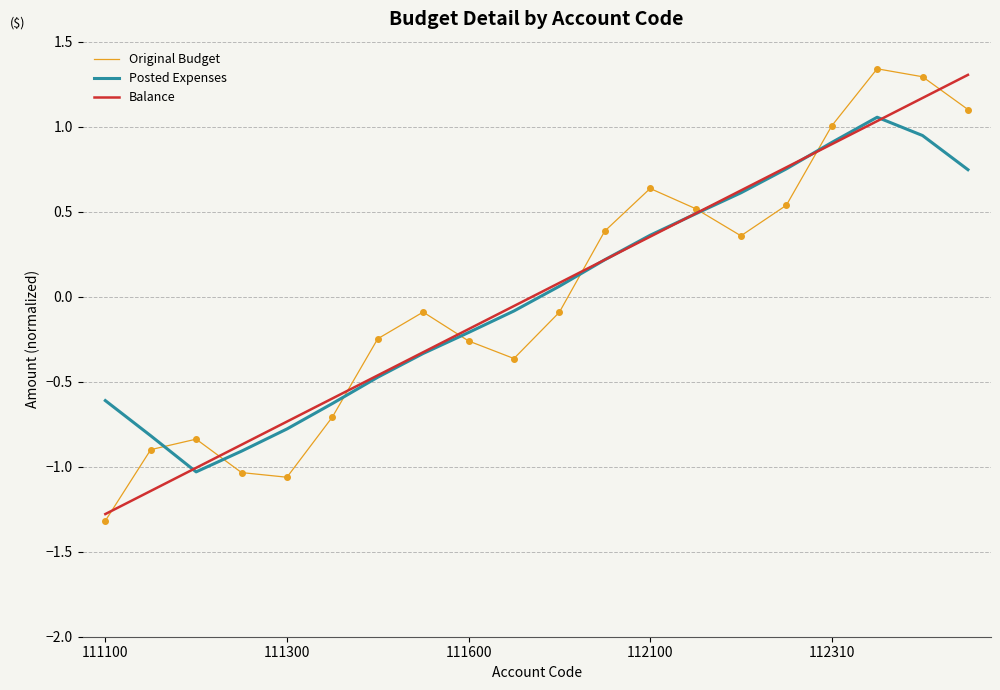

What is the smallest value displayed?

-1.3